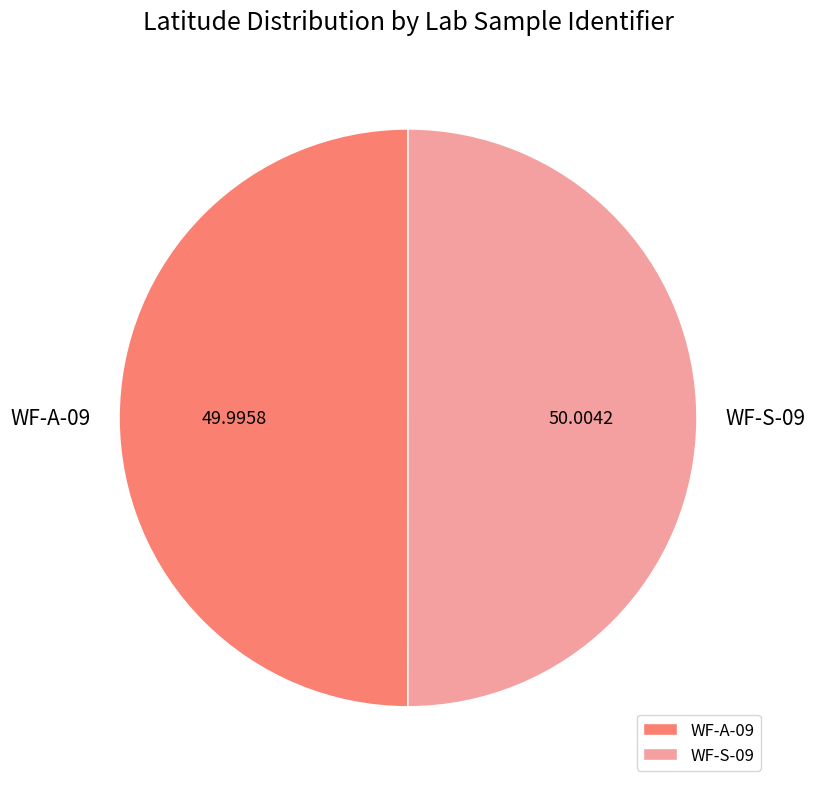

What is the ratio of the value at WF-A-09 to the value at WF-S-09?

1.0